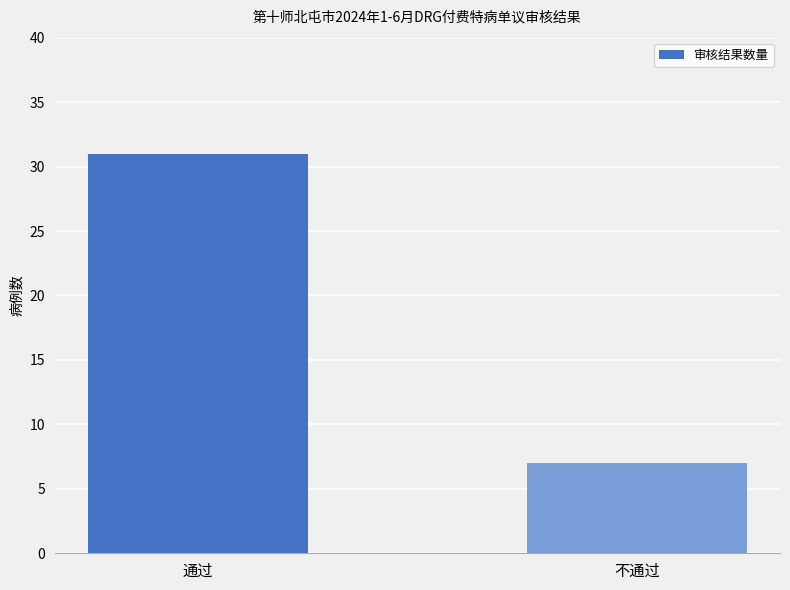

The chart shows a value of 31 at 通过. True or false?

True